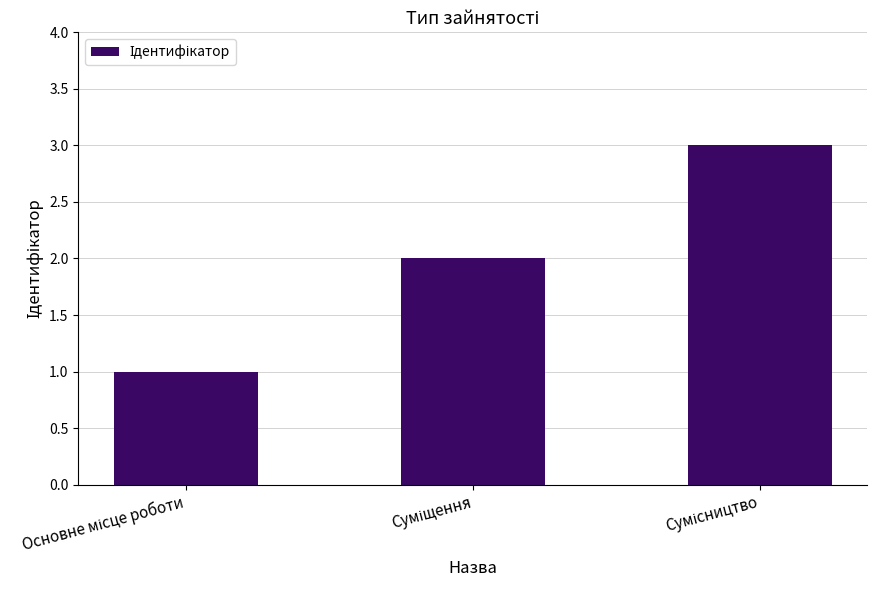

What is the greatest value displayed?

3